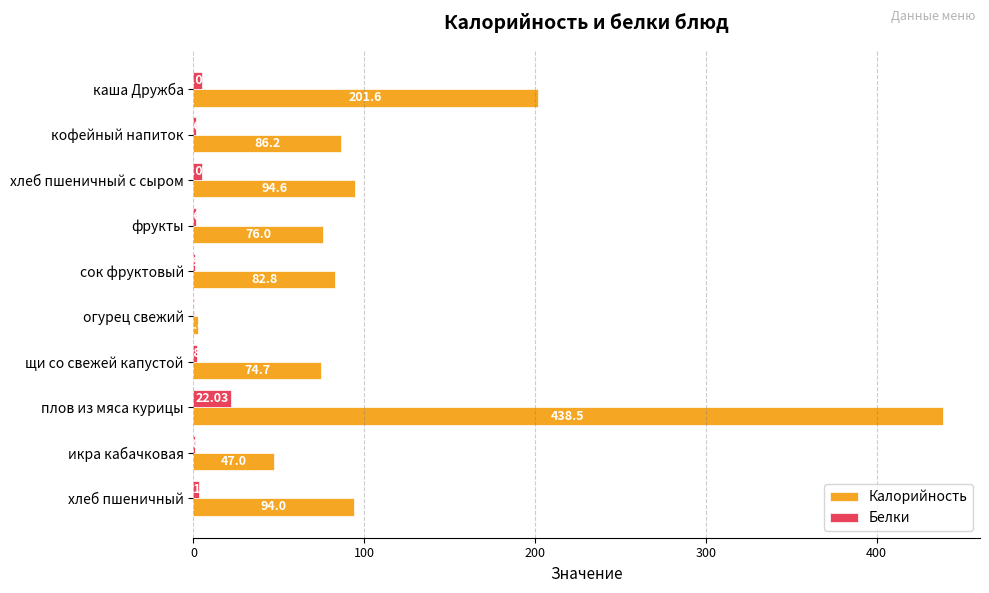

What is the total value across all series at каша Дружба?

206.6